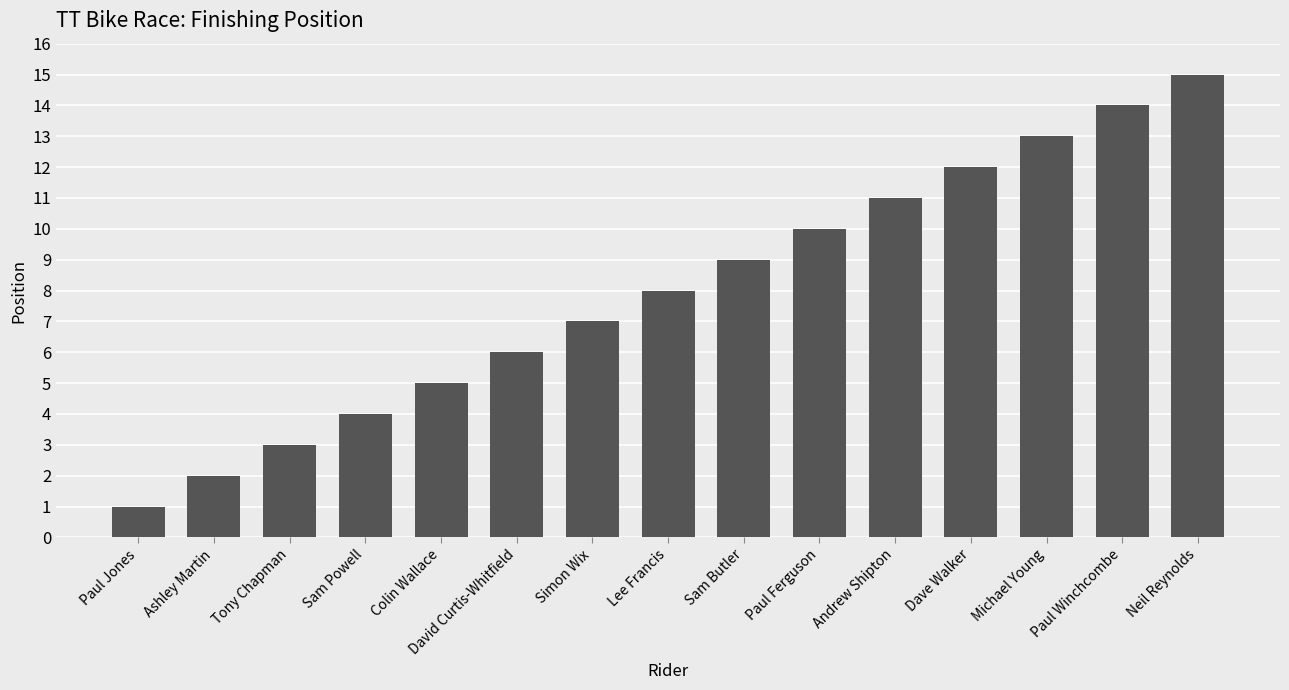

Count the number of categories in the chart.

15